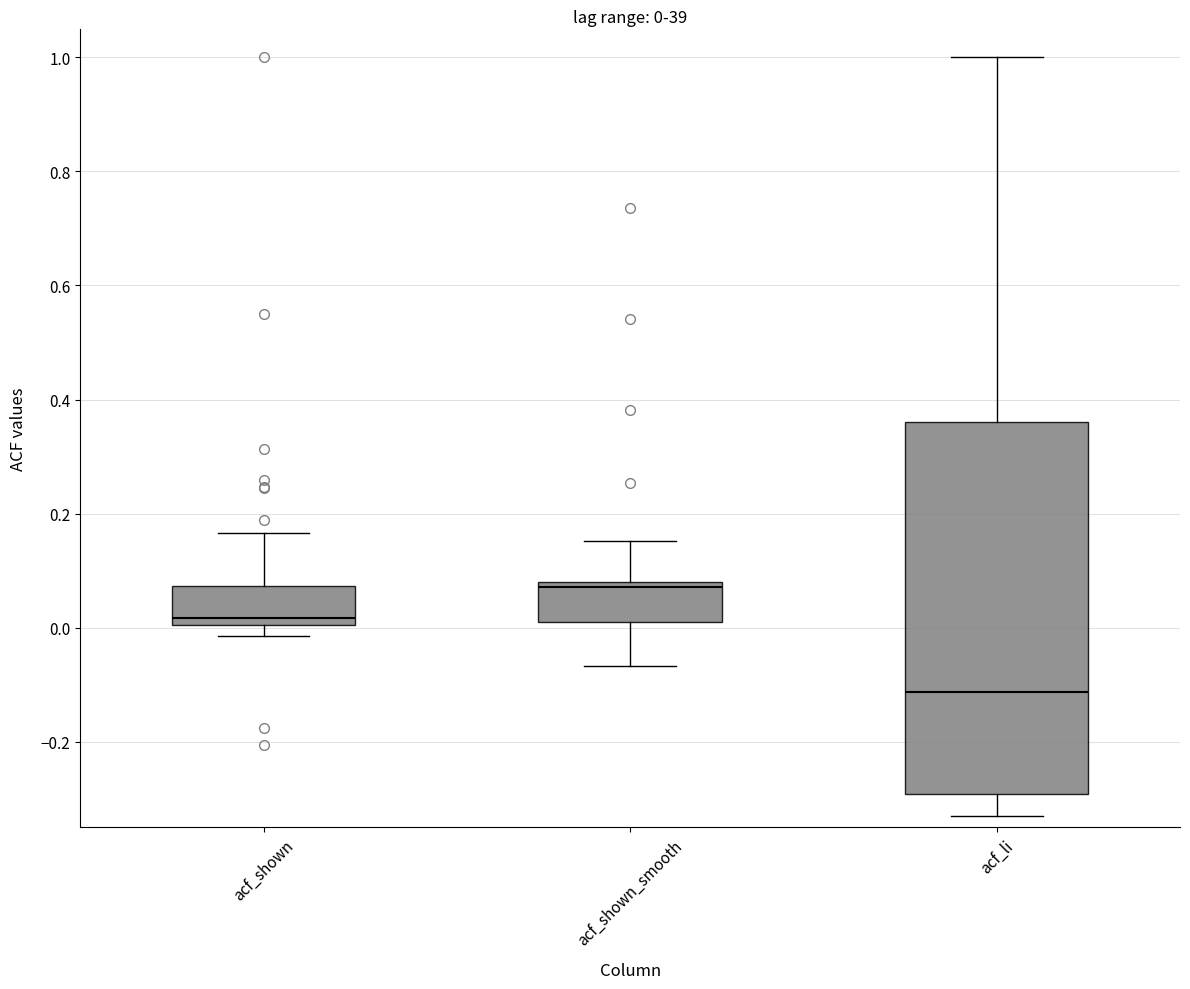

Which box's median line is the lowest?

acf_li